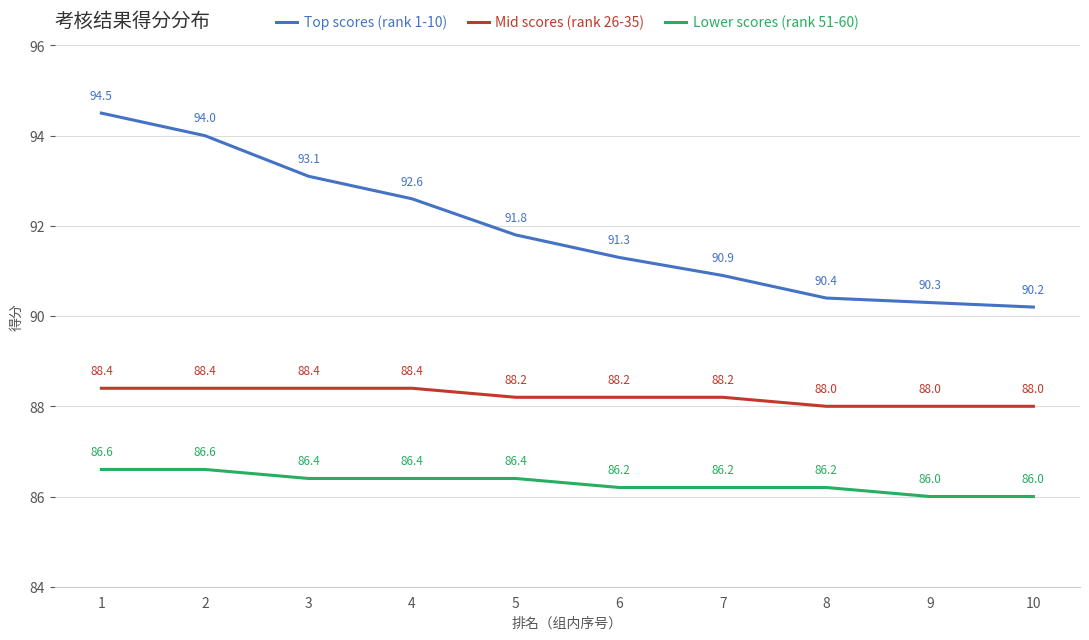

What is the sum of all Mid scores (rank 26-35) values?

882.2